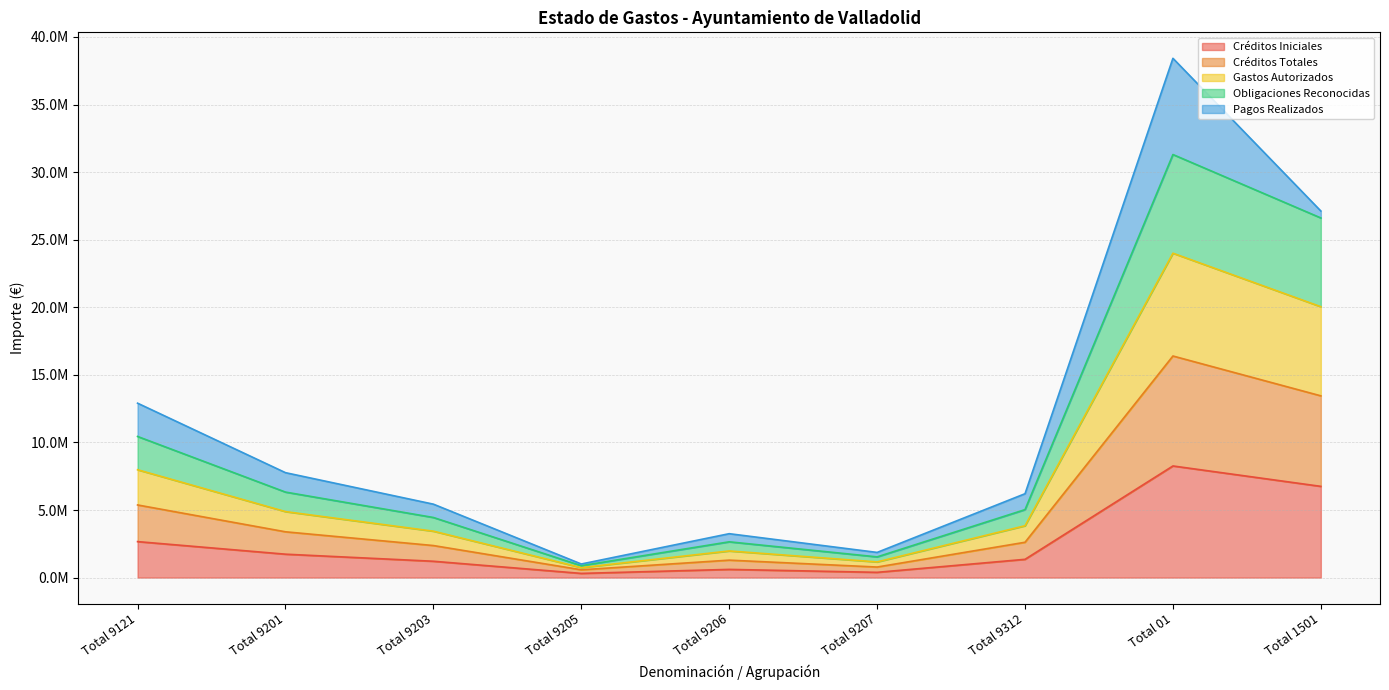

How many interior local valleys does the Gastos Autorizados series have?

2